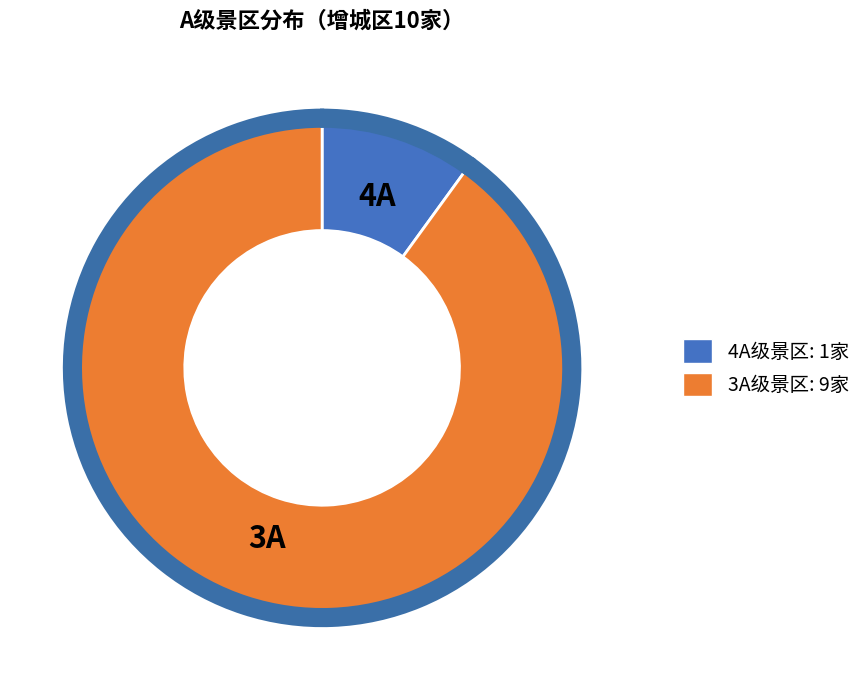

Which slice is the largest?

3A